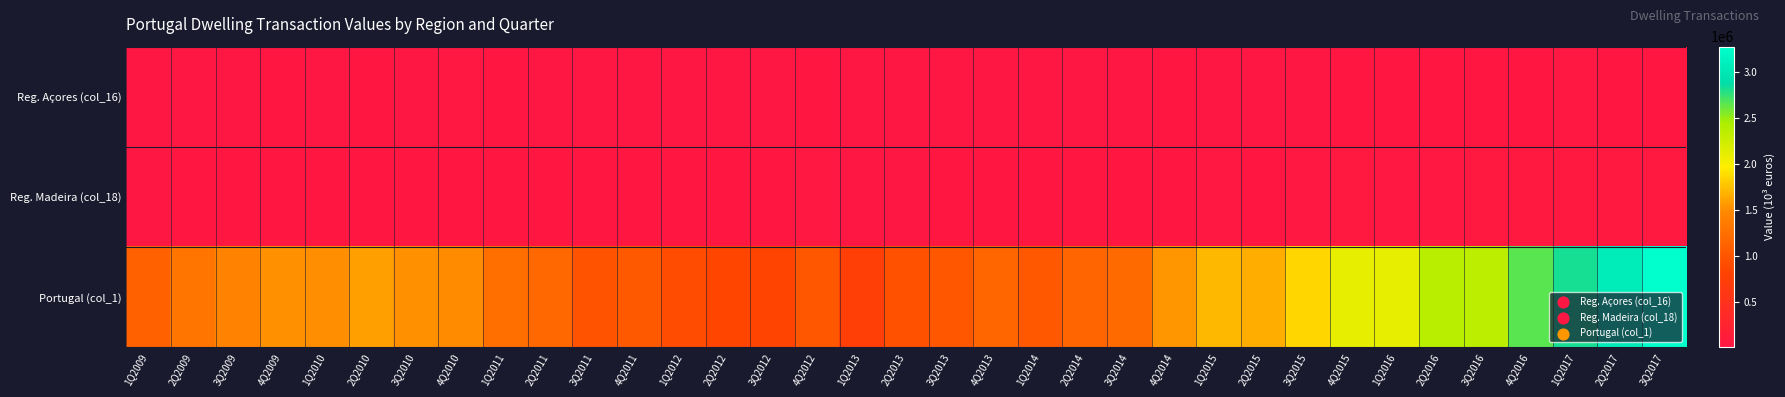

Between 2Q2011 and 4Q2014, which is larger?

4Q2014